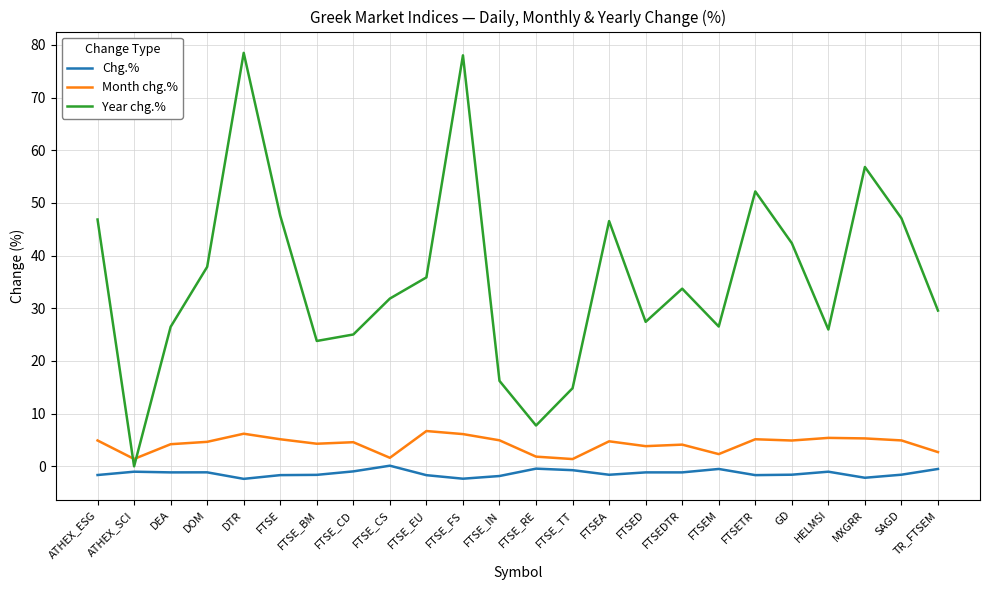

True or false: Year chg.% and Chg.% intersect in this chart.

False